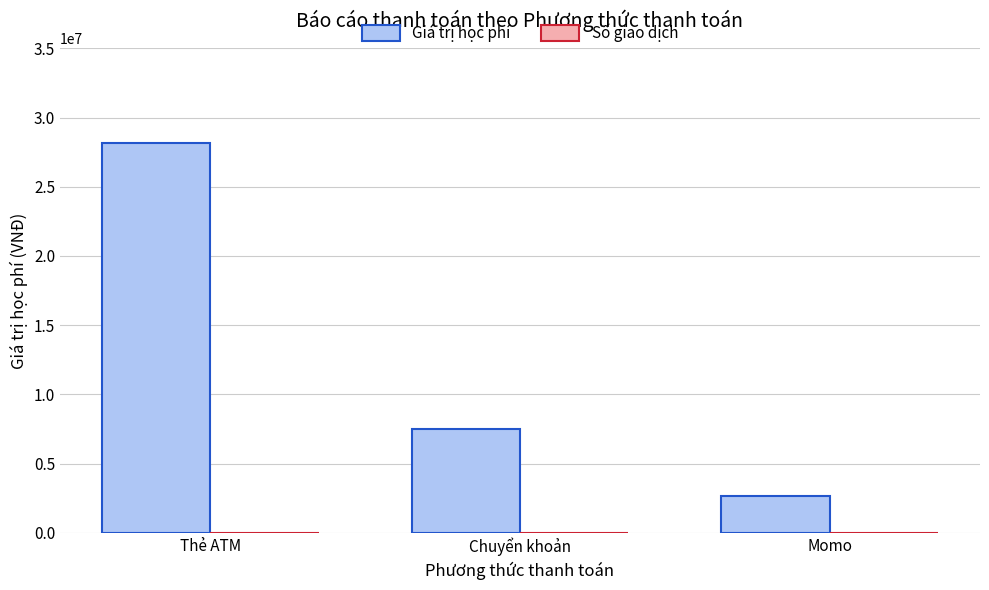

Are the bars horizontal?

No